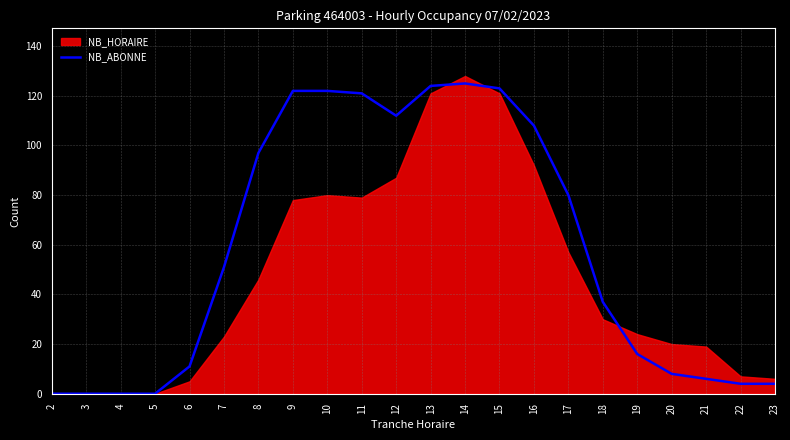

Between 21 and 12, which is larger?

12